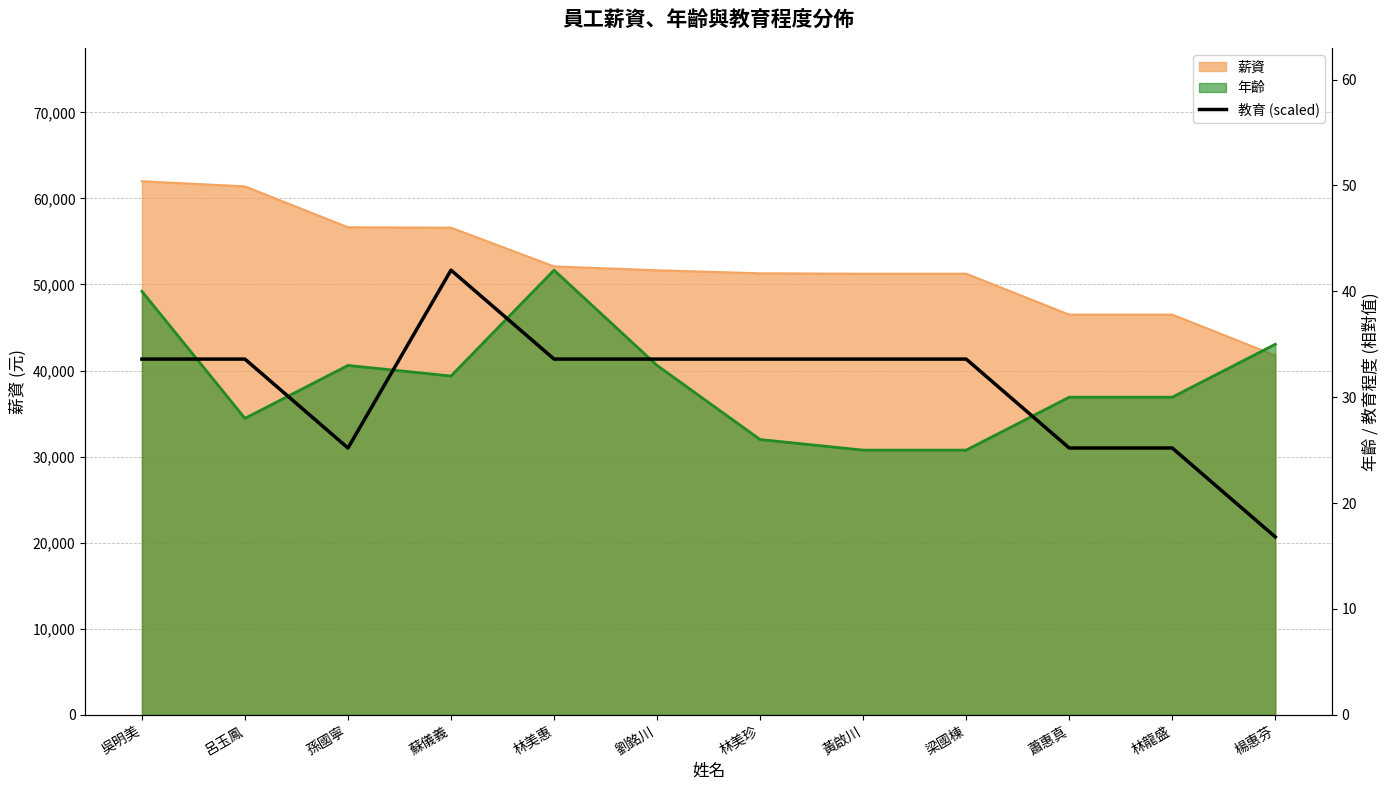

At which category does the data reach its first local valley?

孫國寧